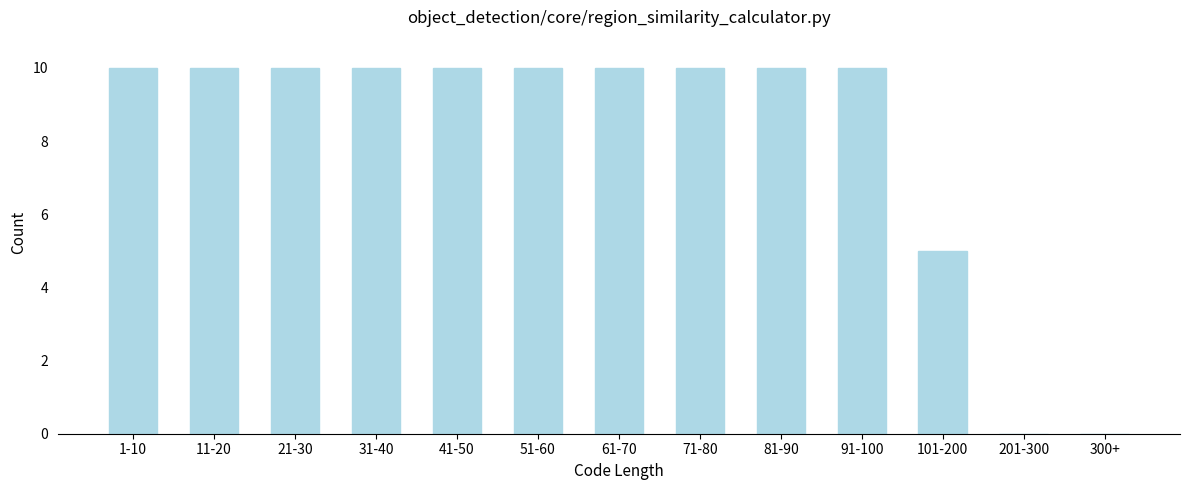

Reading left to right, transcribe all the data shown in this chart.

1-10=10	11-20=10	21-30=10	31-40=10	41-50=10	51-60=10	61-70=10	71-80=10	81-90=10	91-100=10	101-200=5	201-300=0	300+=0